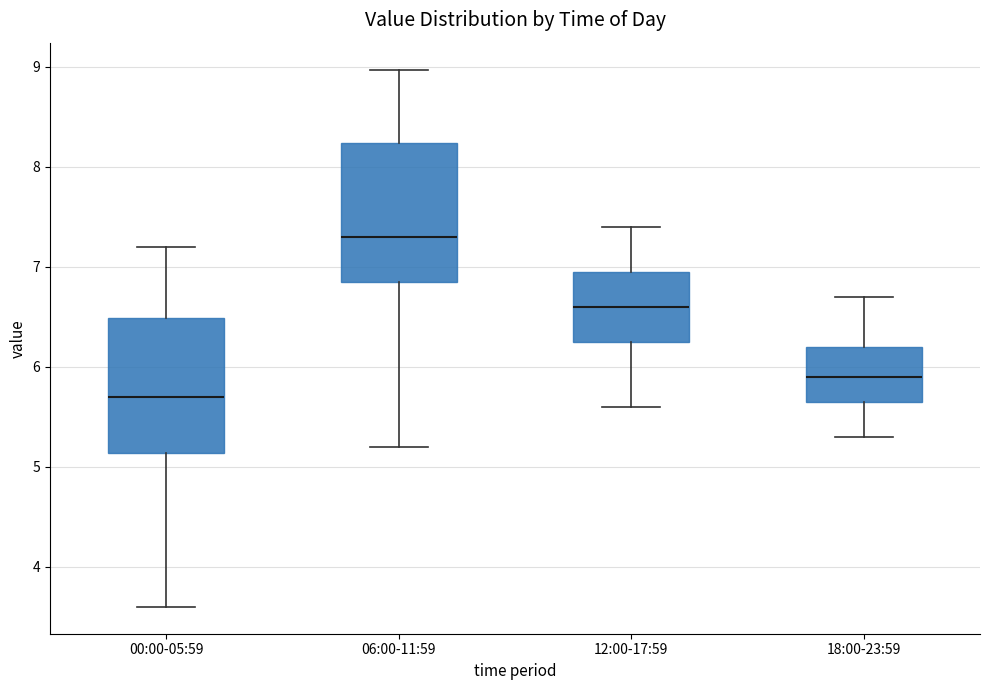

Where is the upper edge of the box for 18:00-23:59 on the y-axis? The values are not printed on the chart, so give them approximately, as read against the axis.

6.2